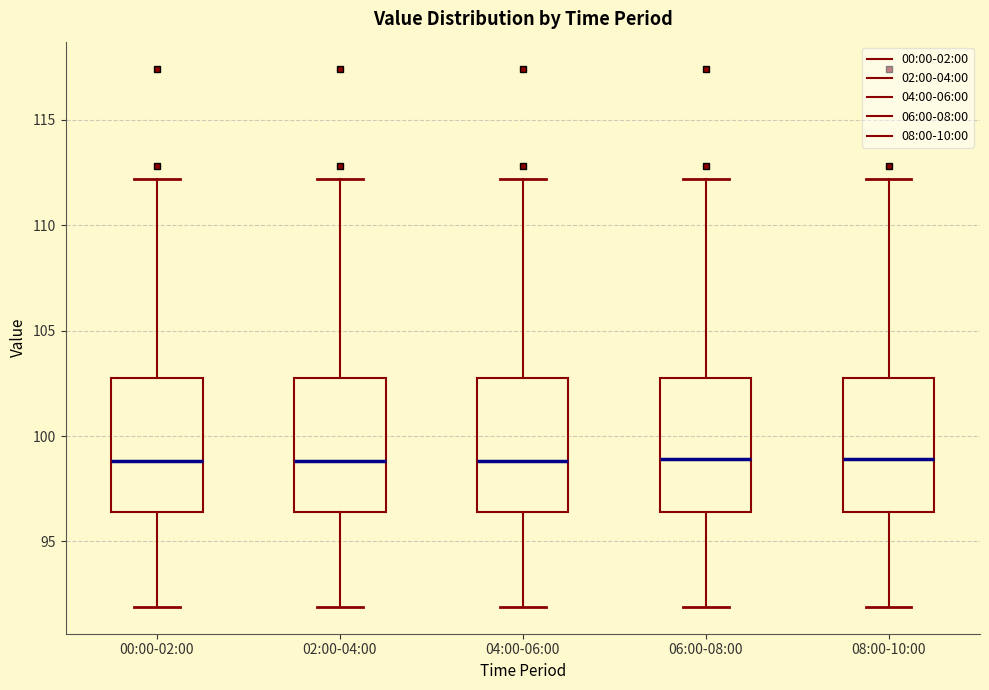

Where is the upper edge of the box for 08:00-10:00 on the y-axis? The values are not printed on the chart, so give them approximately, as read against the axis.

103.0